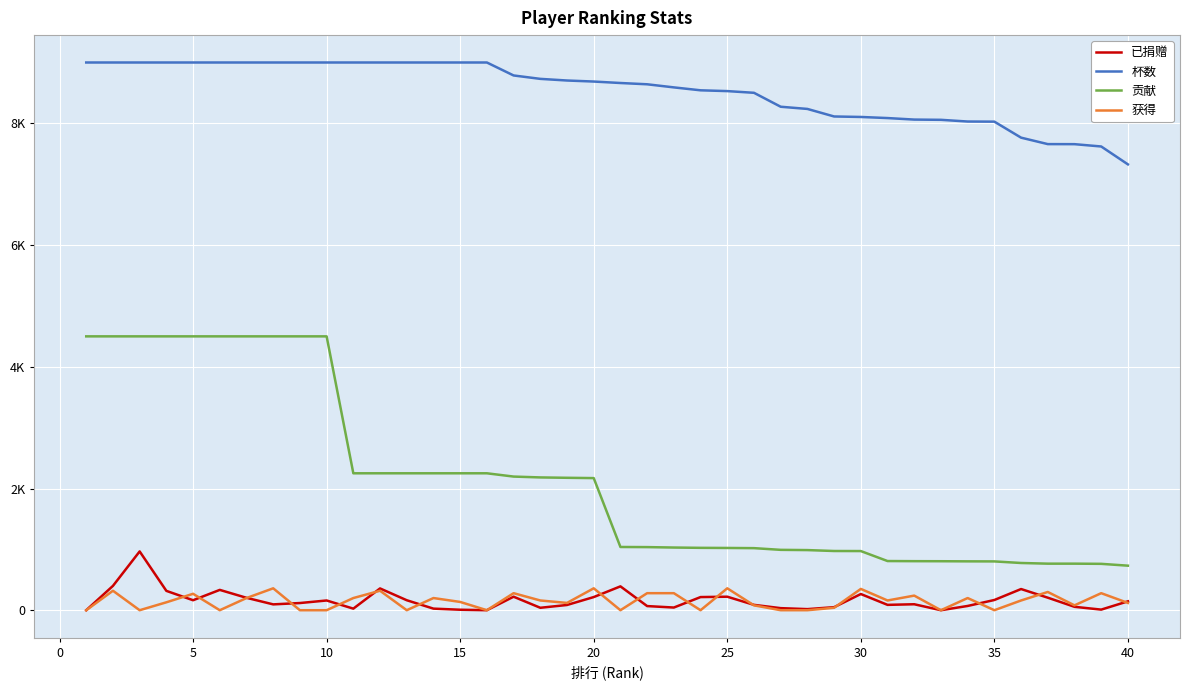

Reading left to right, transcribe all the data shown in this chart.

已捐赠: 0	400	966	318	164	334	204	96	118	160	26	358	164	26	8	0	222	40	86	216	392	68	44	216	222	88	34	18	50	266	88	98	0	70	168	348	206	56	10	146
杯数: 9000	9000	9000	9000	9000	9000	9000	9000	9000	9000	9000	9000	9000	9000	9000	9000	8787	8731	8704	8687	8663	8642	8591	8543	8530	8502	8273	8237	8113	8105	8087	8062	8058	8030	8028	7765	7659	7658	7620	7326
贡献: 4500	4500	4500	4500	4500	4500	4500	4500	4500	4500	2250	2250	2250	2250	2250	2250	2196	2182	2176	2171	1039	1037	1030	1025	1023	1020	992	988	973	972	808	806	805	803	802	776	765	765	762	732
获得: 0	320	0	130	270	0	200	360	0	0	200	320	0	200	136	0	280	160	120	360	0	280	280	0	360	80	0	0	40	350	160	240	0	200	0	160	300	80	280	120